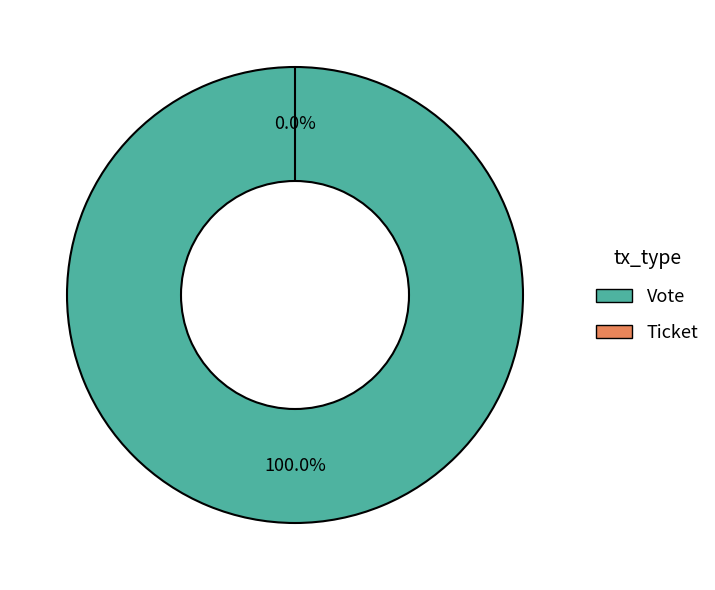

What is the change in value from Vote to Ticket?

-1